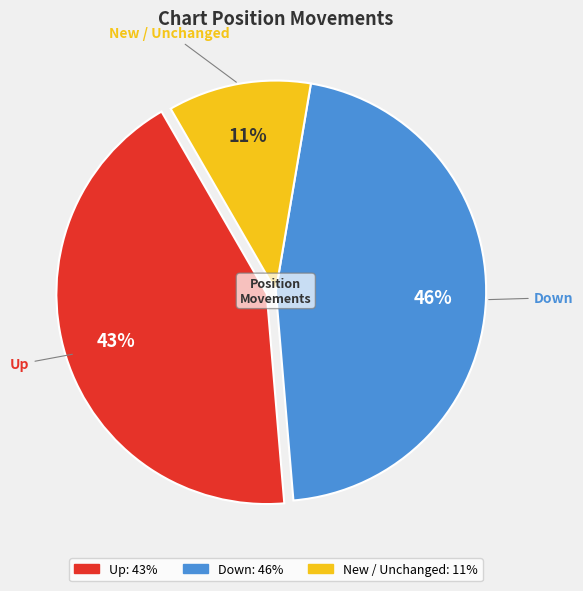

To the nearest percent, what is the difference between the largest and smallest slice percentages?

35%